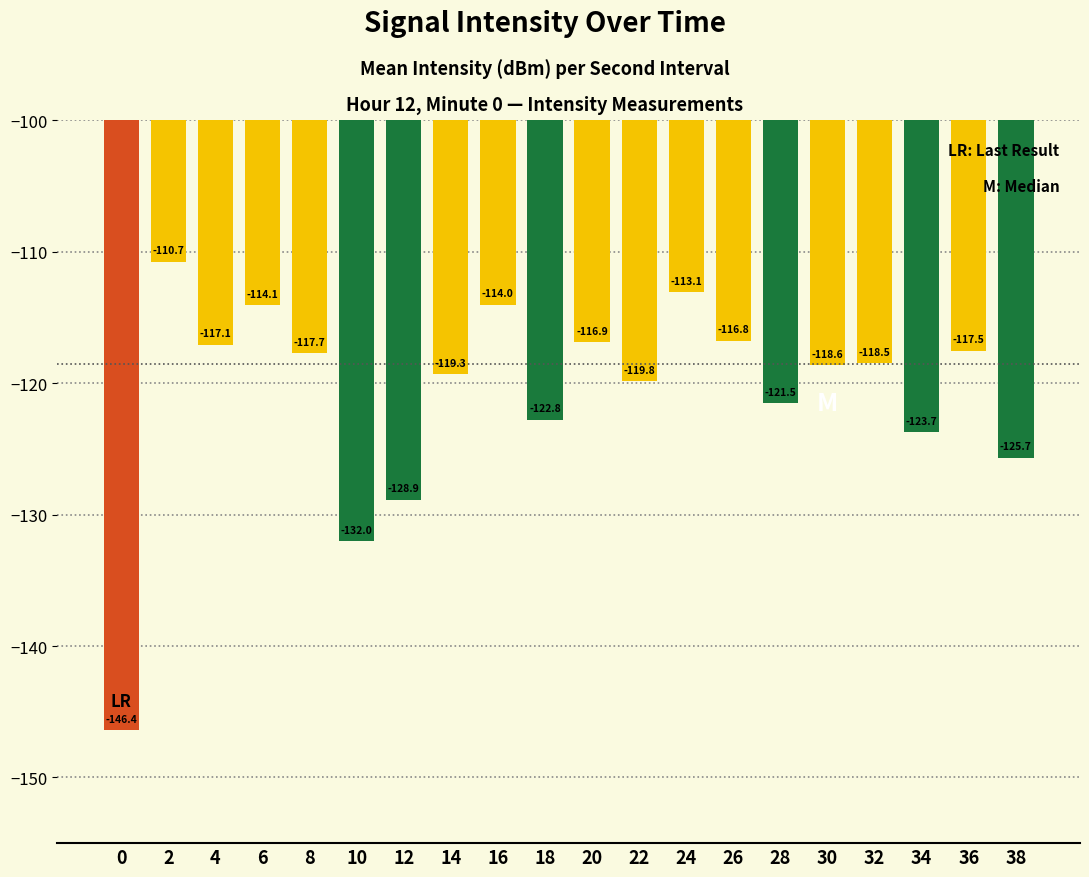

Reading left to right, extract all data points from this chart.

0=-146.4	2=-110.7	4=-117.1	6=-114.1	8=-117.7	10=-132.0	12=-128.9	14=-119.3	16=-114.0	18=-122.8	20=-116.9	22=-119.8	24=-113.1	26=-116.8	28=-121.5	30=-118.6	32=-118.5	34=-123.7	36=-117.5	38=-125.7